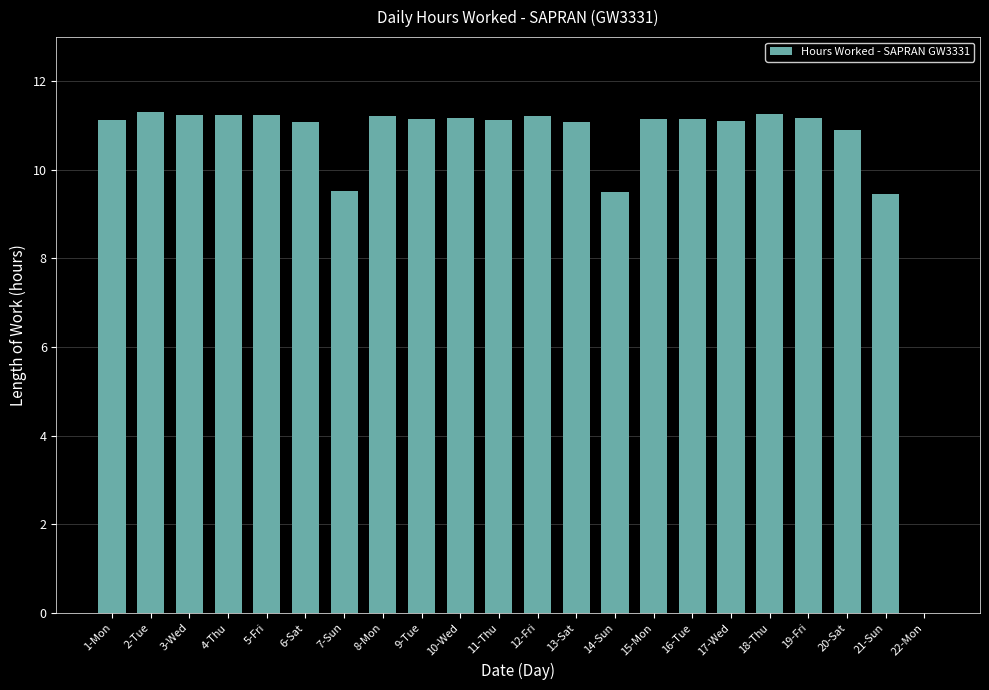

Are the bars grouped side by side (vs. stacked)?

No